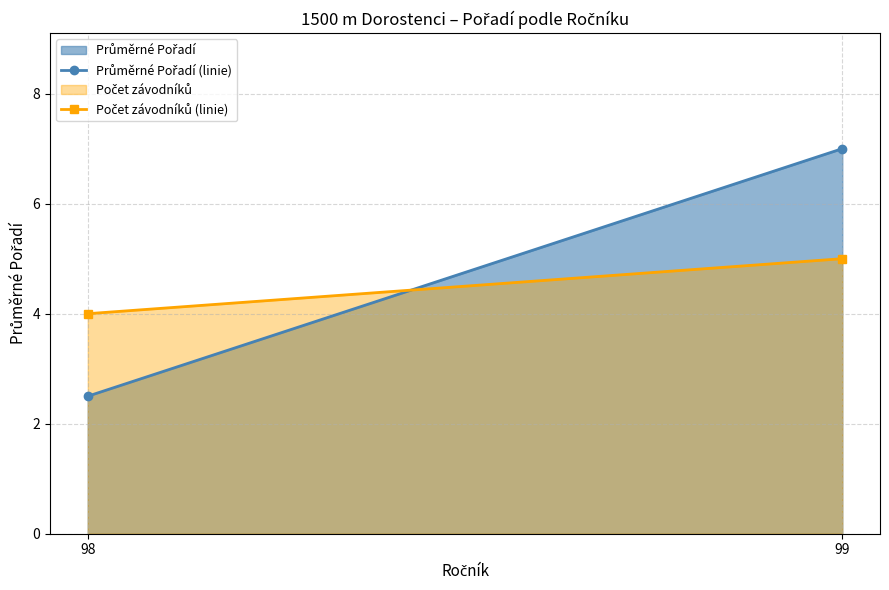

Which category has the highest value across all series?

99